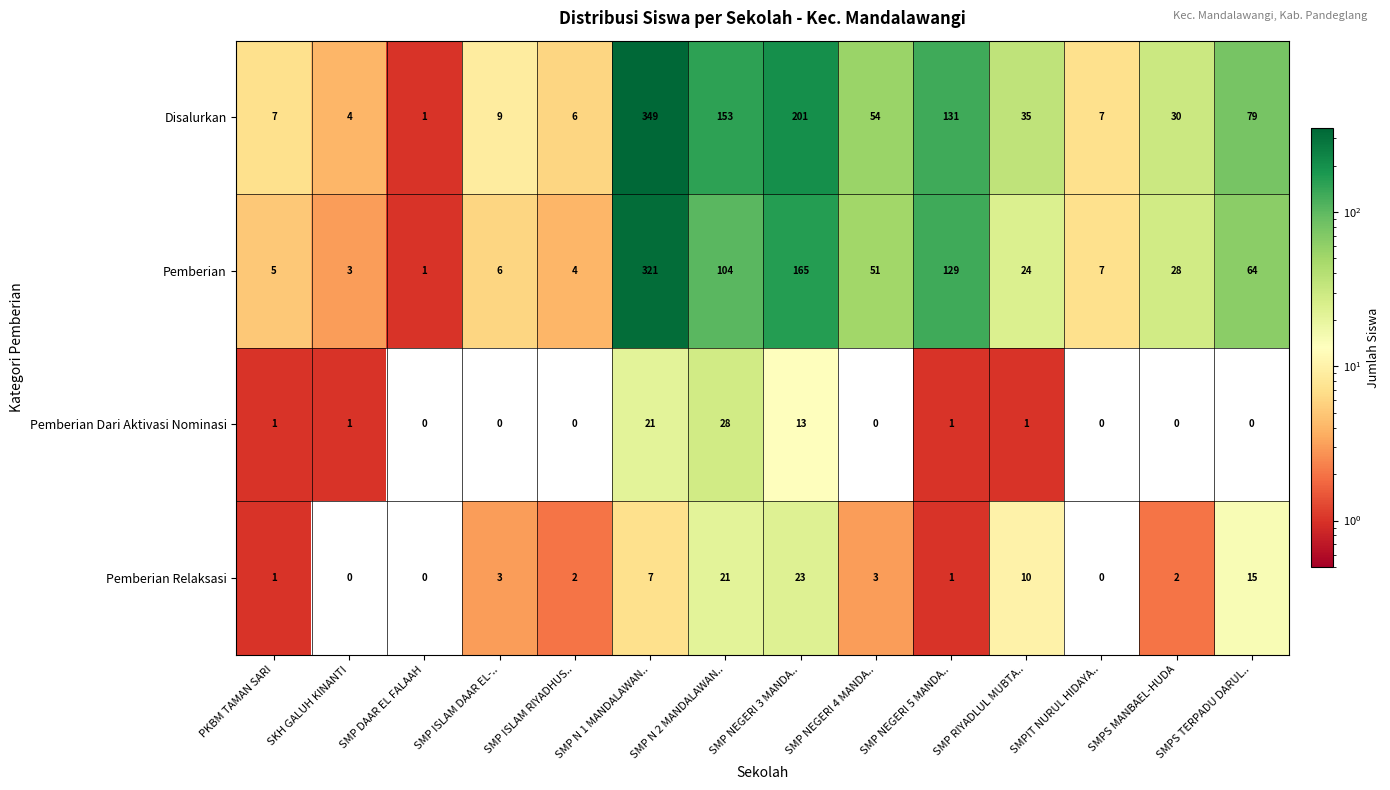

Rank the series at SMP N 1 MANDALAWAN.. from lowest to highest value.

Pemberian Relaksasi, Pemberian Dari Aktivasi Nominasi, Pemberian, Disalurkan